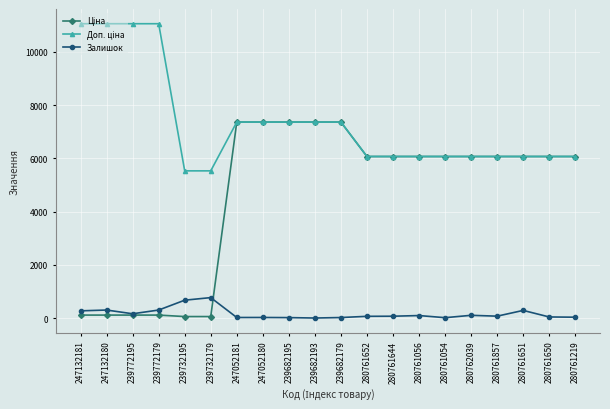

At which label does Залишок first exceed 70?

247132181